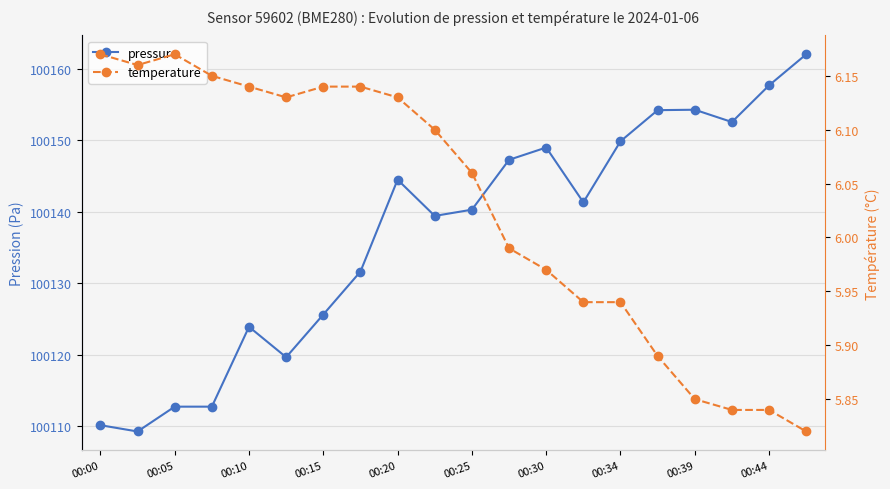

What is the average value of the temperature series?

6.0